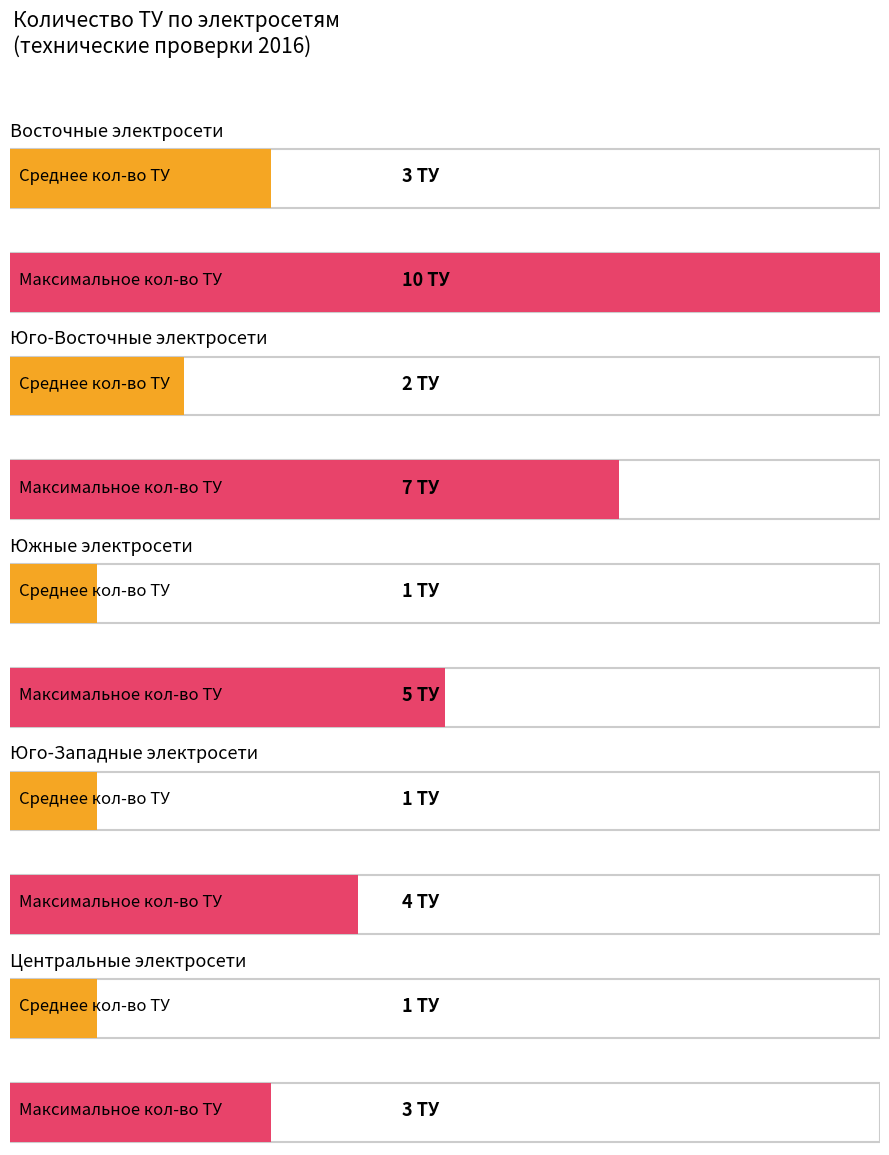

What is the greatest value displayed?

10